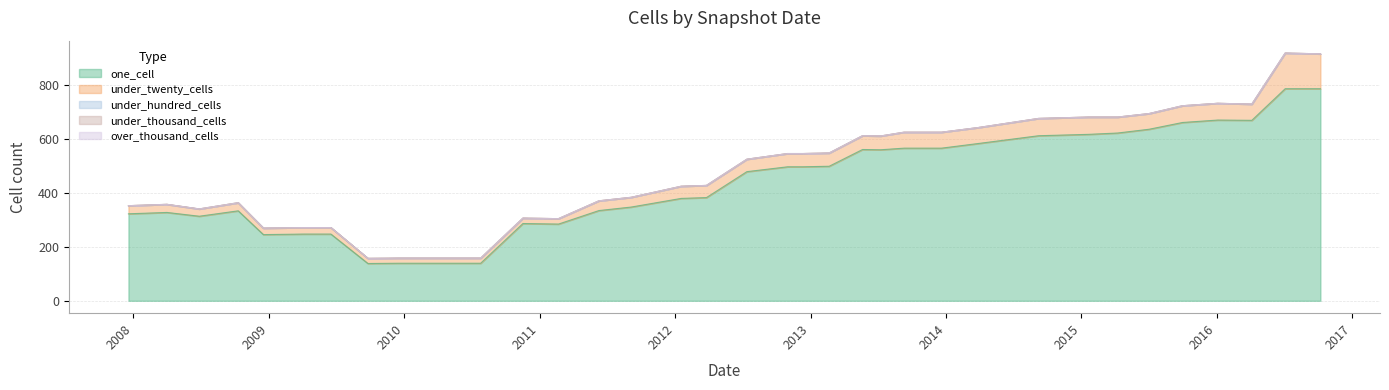

True or false: one_cell and under_twenty_cells intersect in this chart.

False